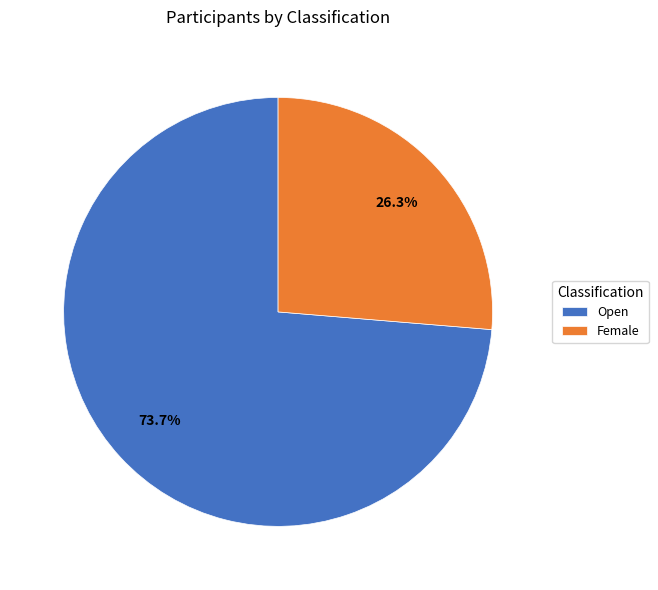

The Female slice represents 16% of the pie. True or false?

False